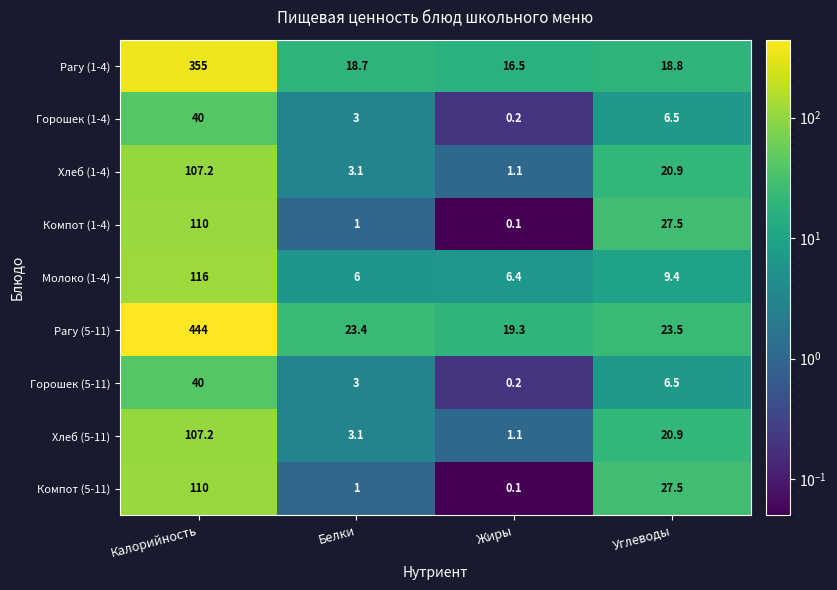

At which category is the sum across all series the highest?

Калорийность